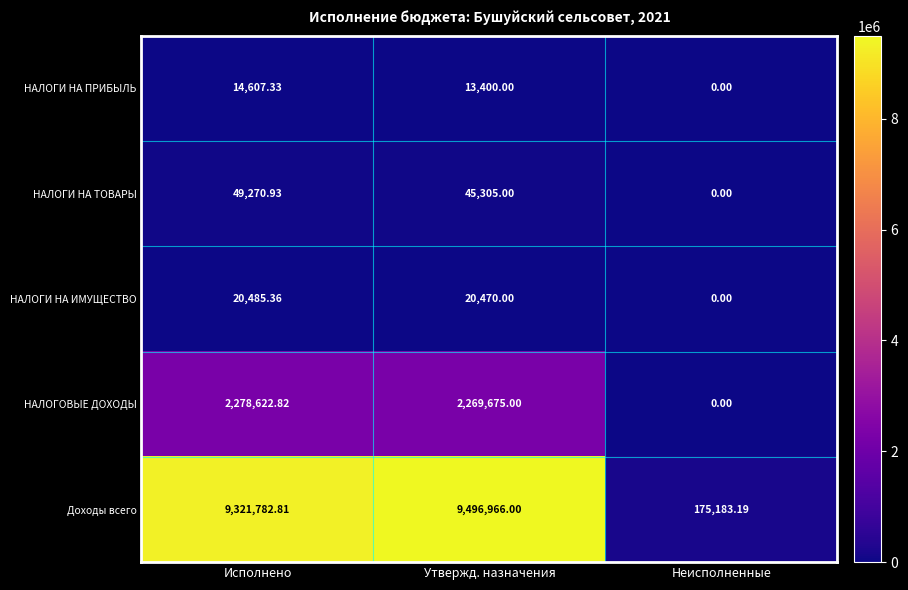

Rank the series by their maximum value, from lowest to highest.

НАЛОГИ НА ПРИБЫЛЬ, НАЛОГИ НА ИМУЩЕСТВО, НАЛОГИ НА ТОВАРЫ, НАЛОГОВЫЕ ДОХОДЫ, Доходы всего